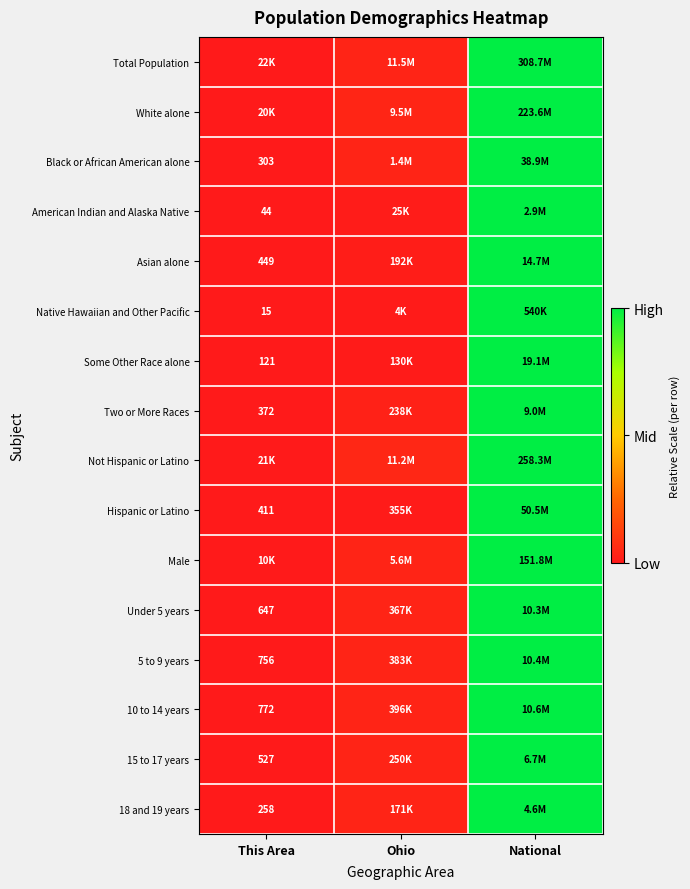

Which series has the largest range (max minus min)?

Total Population